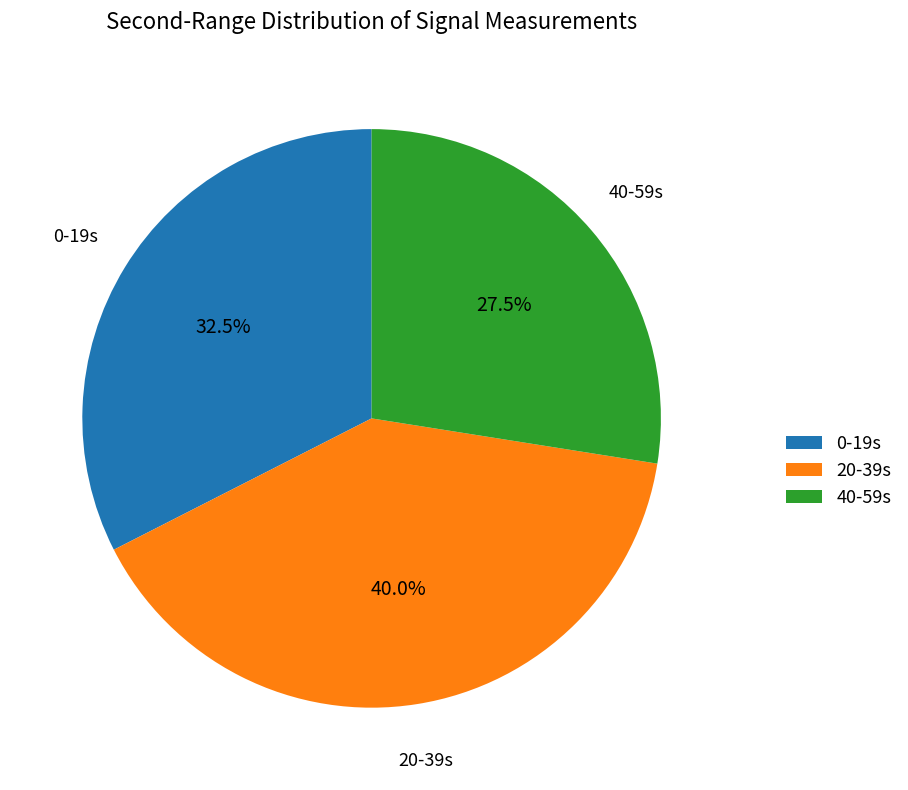

Which slice is the largest?

20-39s